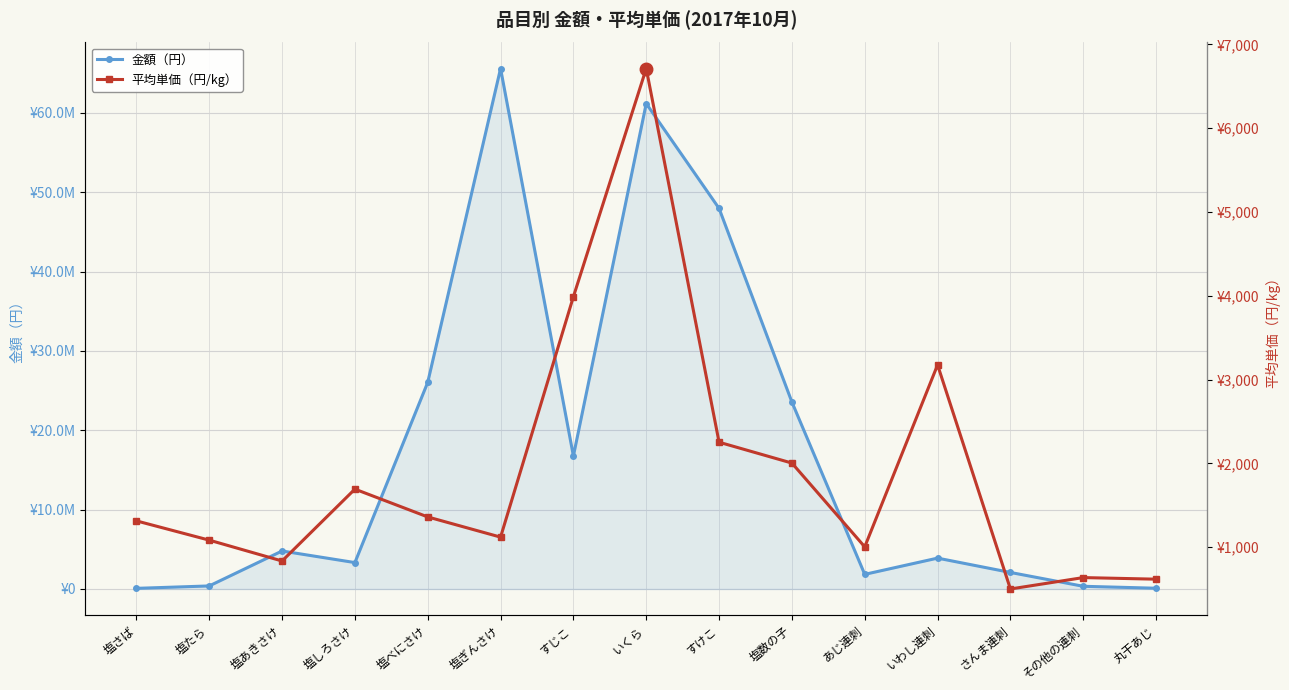

At which category does the chart reach its minimum across all series?

さんま連刺